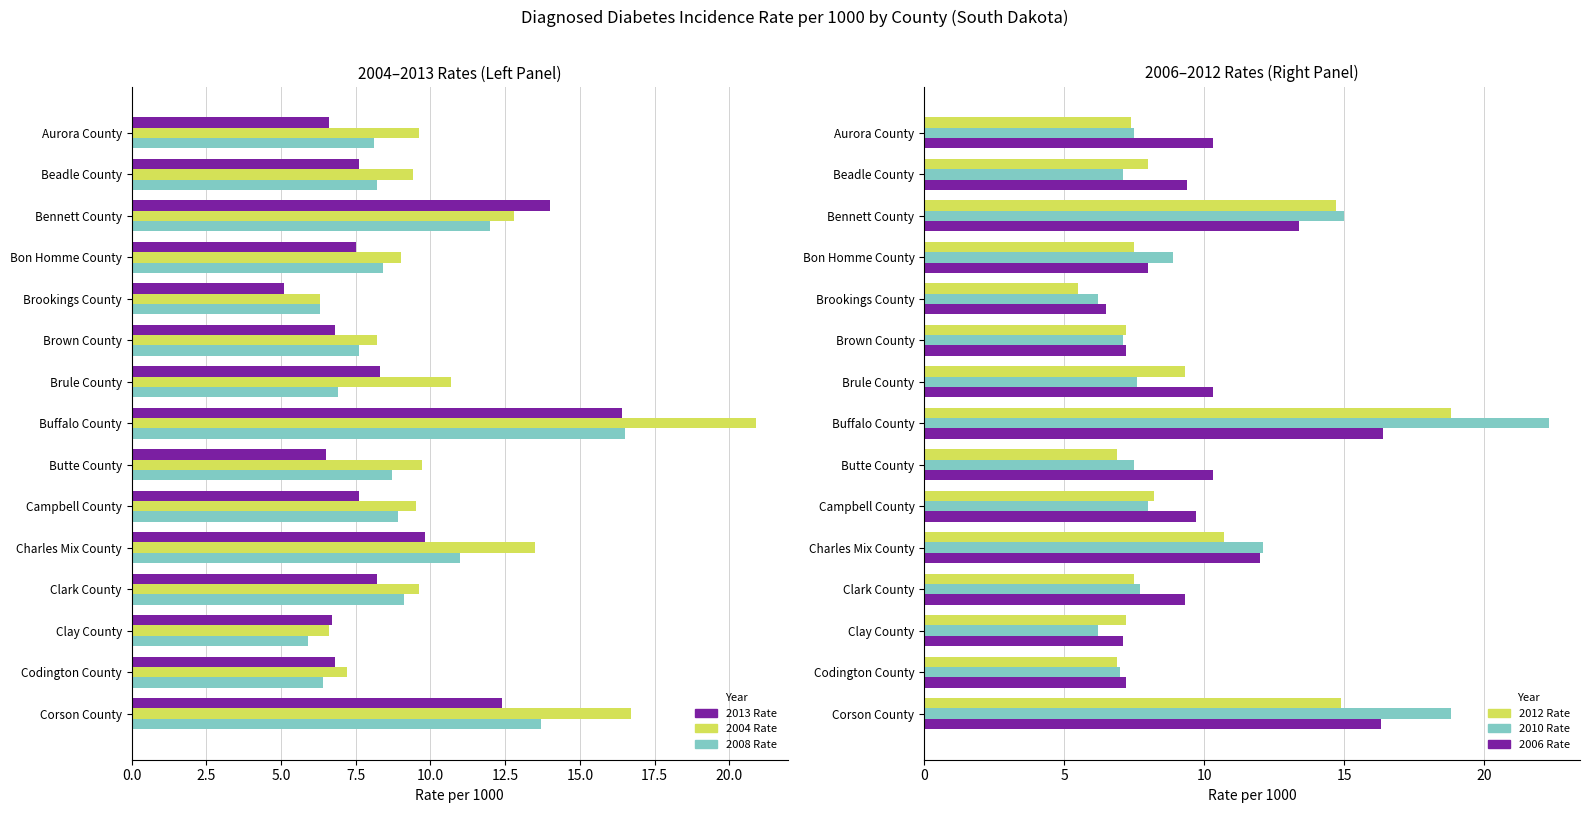

Which series changed the most between Bennett County and Codington County?

2010 Rate